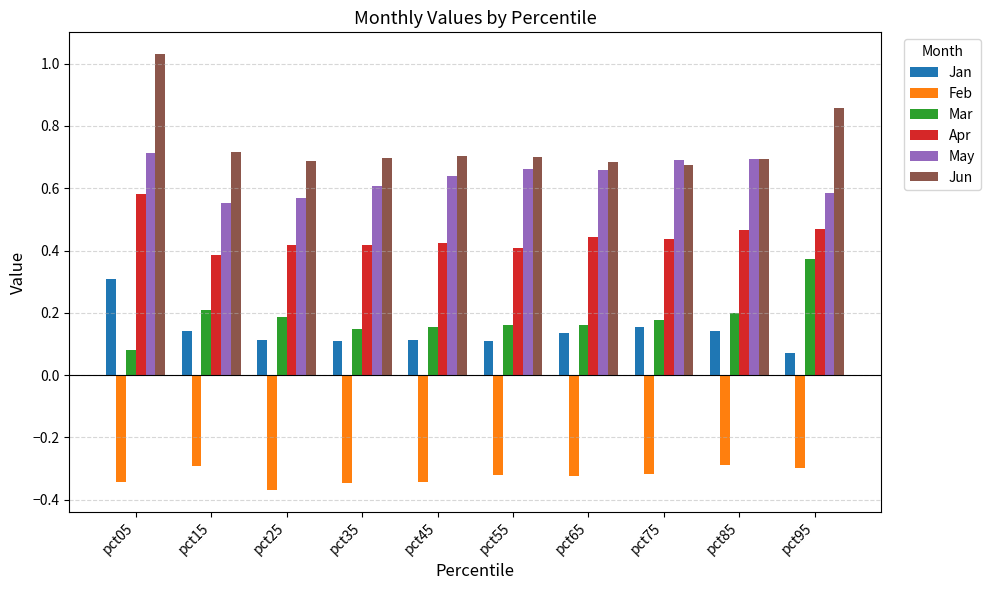

What are all the series names shown in the legend?

Jan, Feb, Mar, Apr, May, Jun